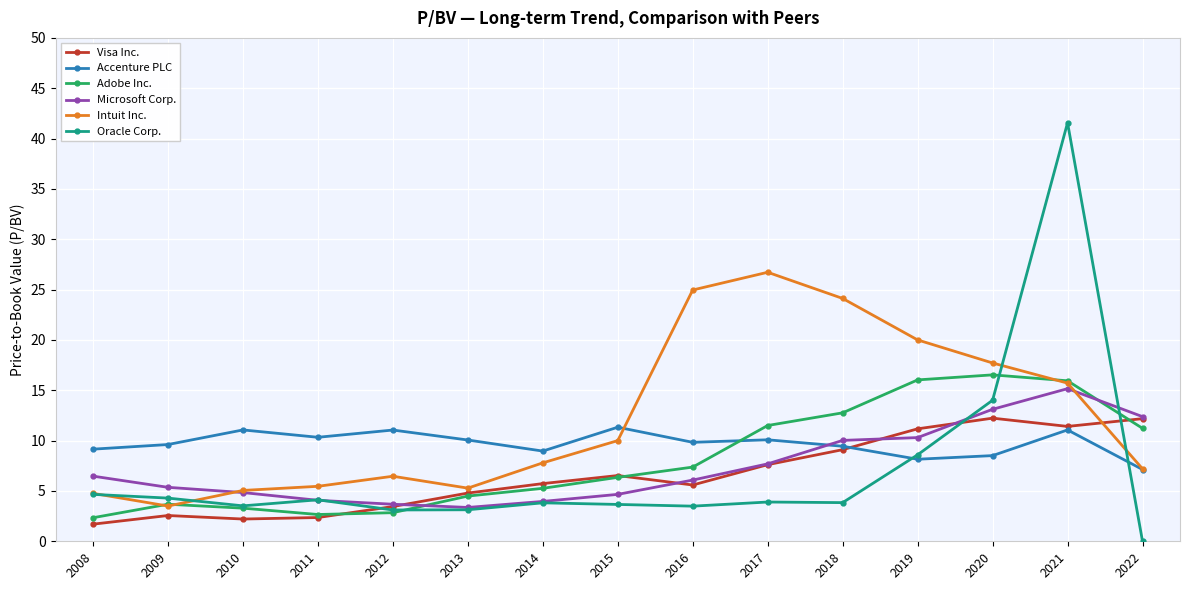

True or false: Oracle Corp. has a value of 1.2 at 2013.

False